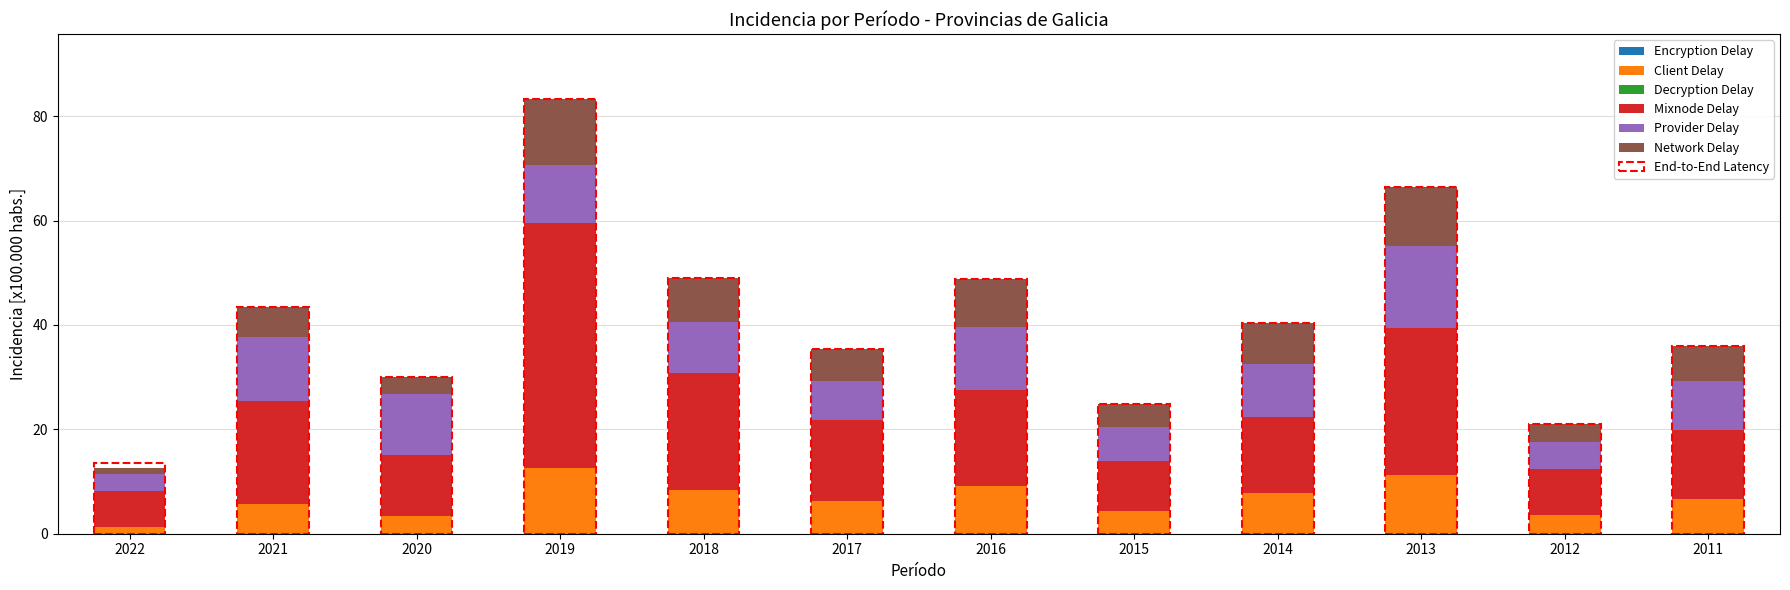

Is it true that Client Delay equals 6.7 at 2011?

True